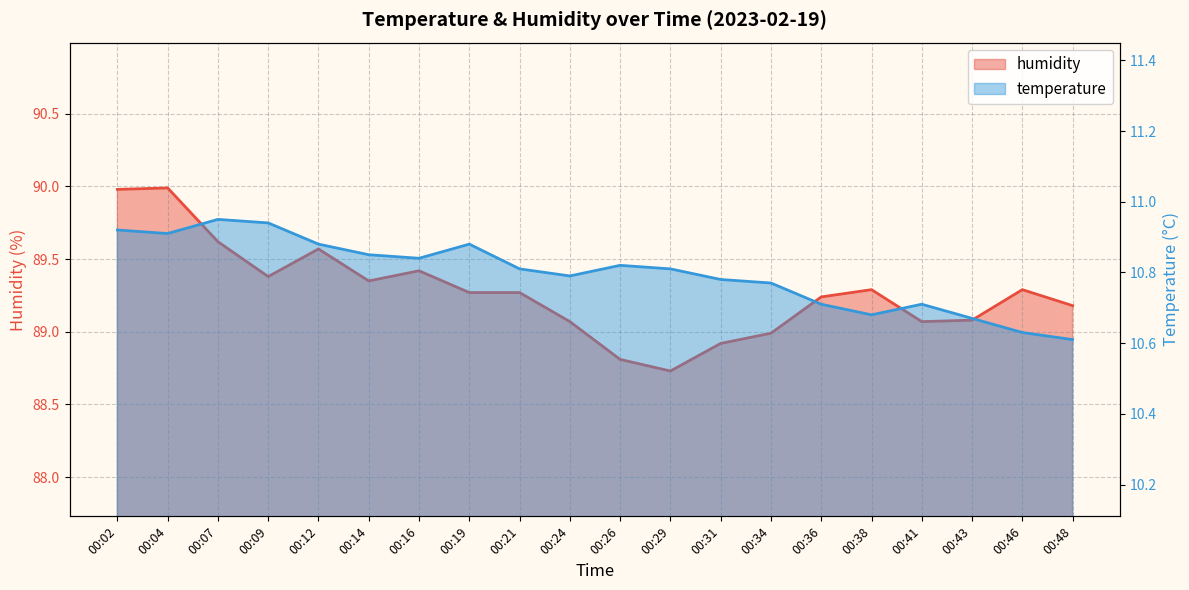

What is the average value of the temperature series?

10.8